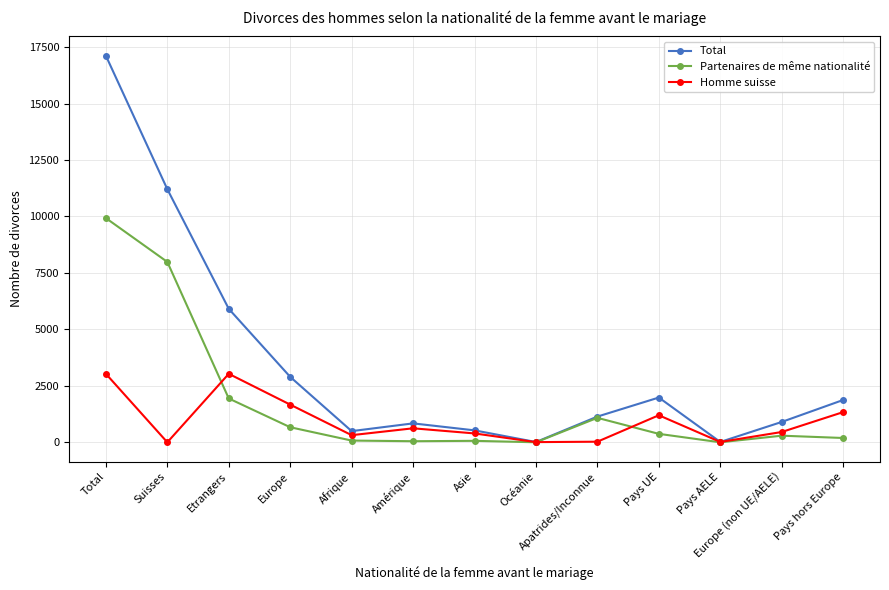

How many values in the Total series are below 1139?

6